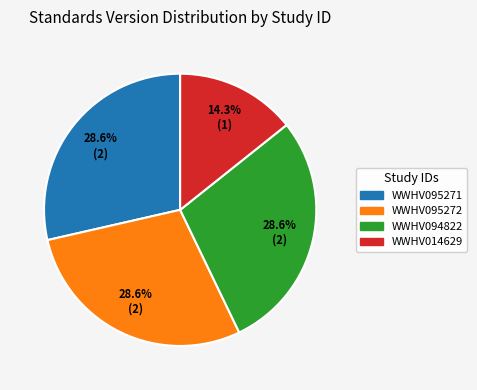

Does any single category account for the majority?

No